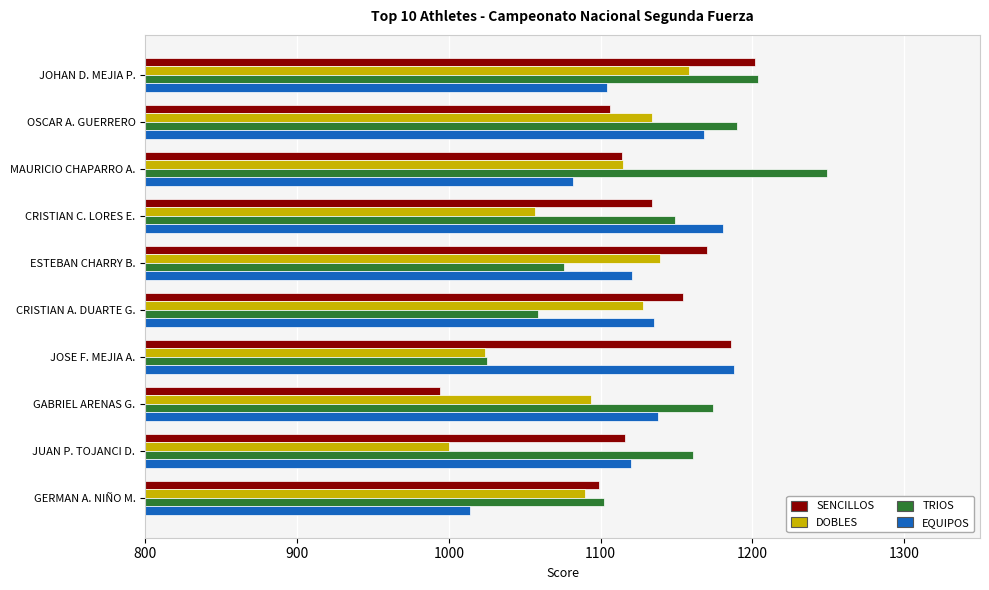

True or false: EQUIPOS has a value of 817 at JOSE F. MEJIA A..

False